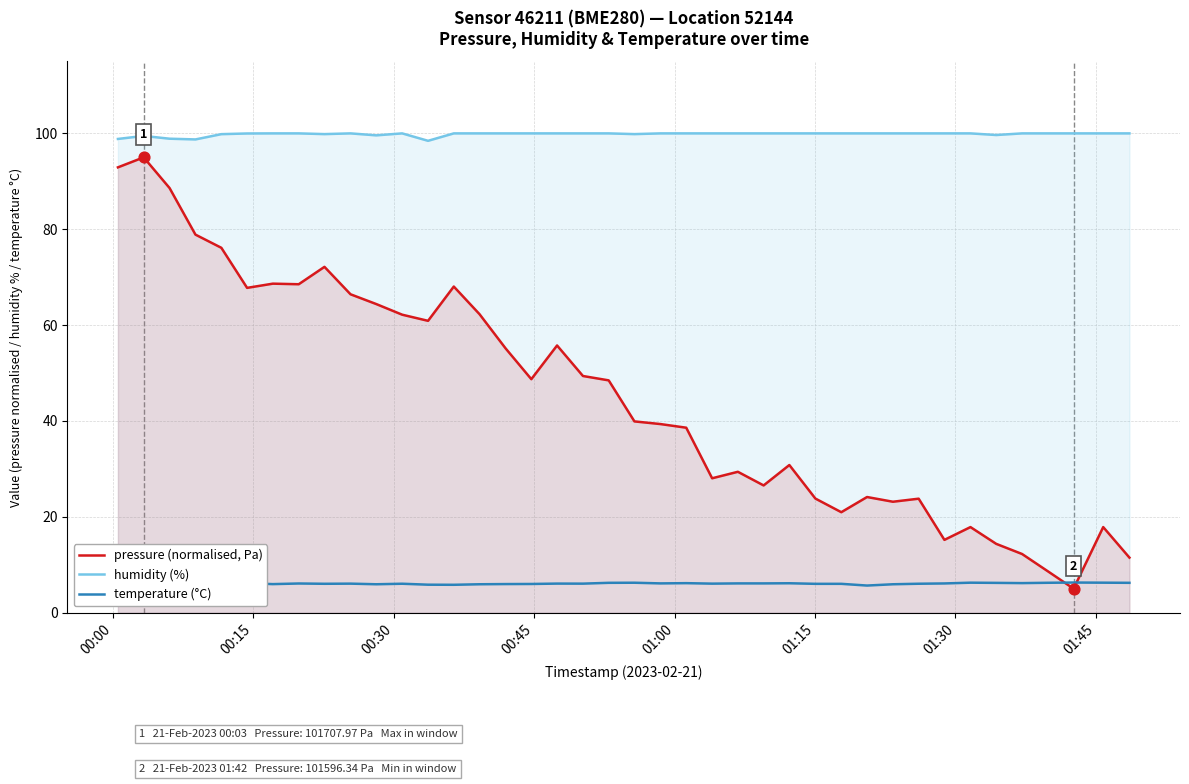

Which series has the largest total across all categories?

humidity (%)